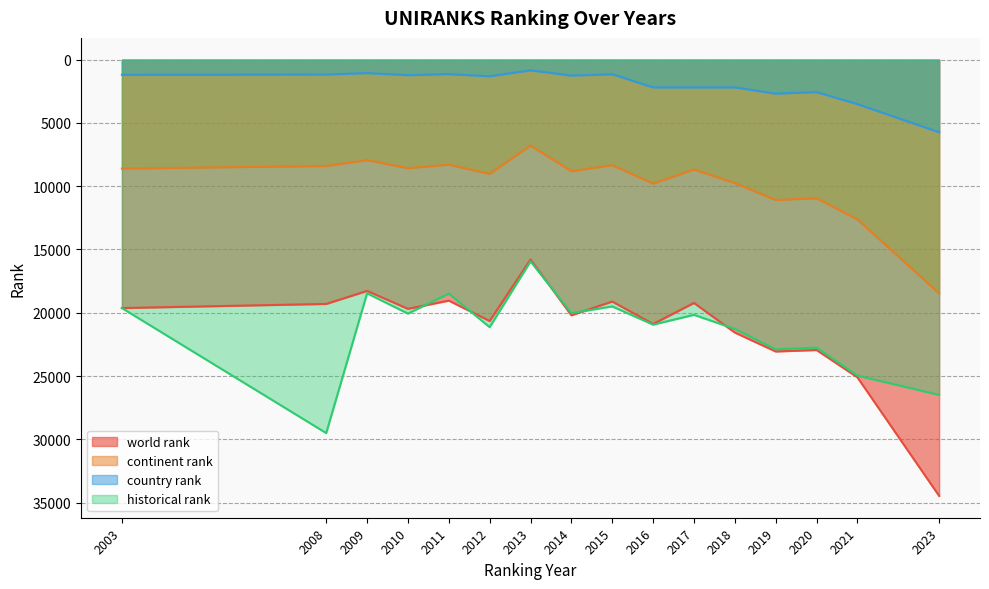

Which label corresponds to the smallest value in the chart?

2013